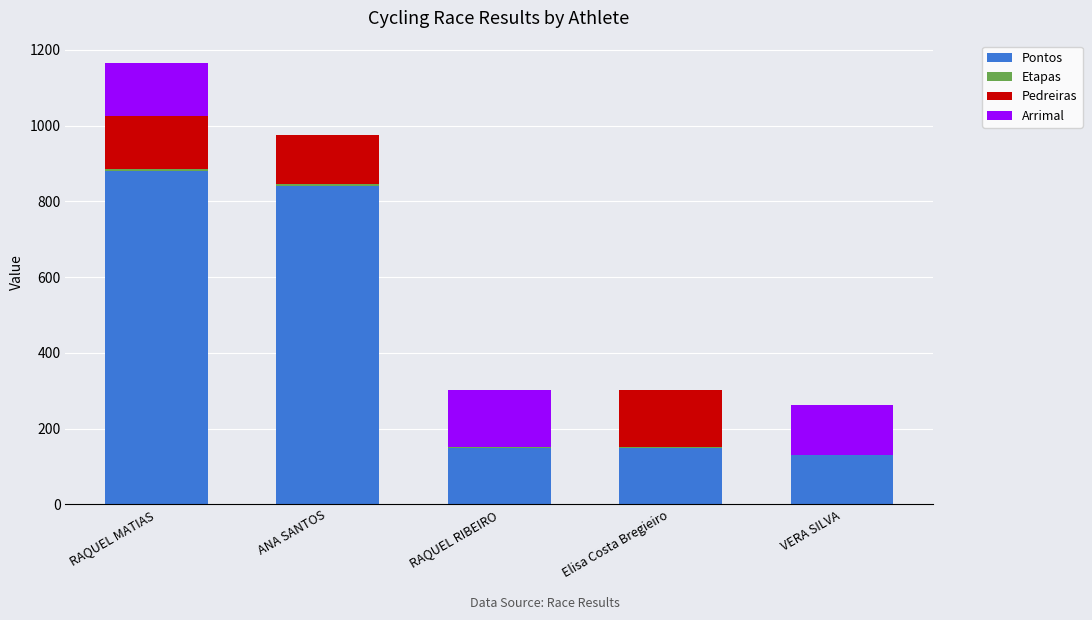

At which label does Pontos reach its peak?

RAQUEL MATIAS